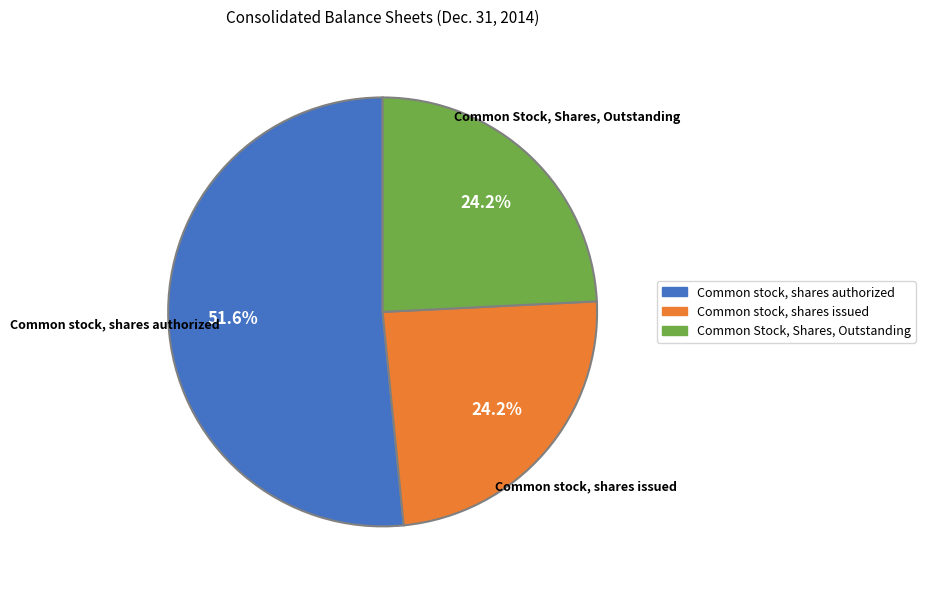

Is Common stock, shares issued the majority of the pie?

No